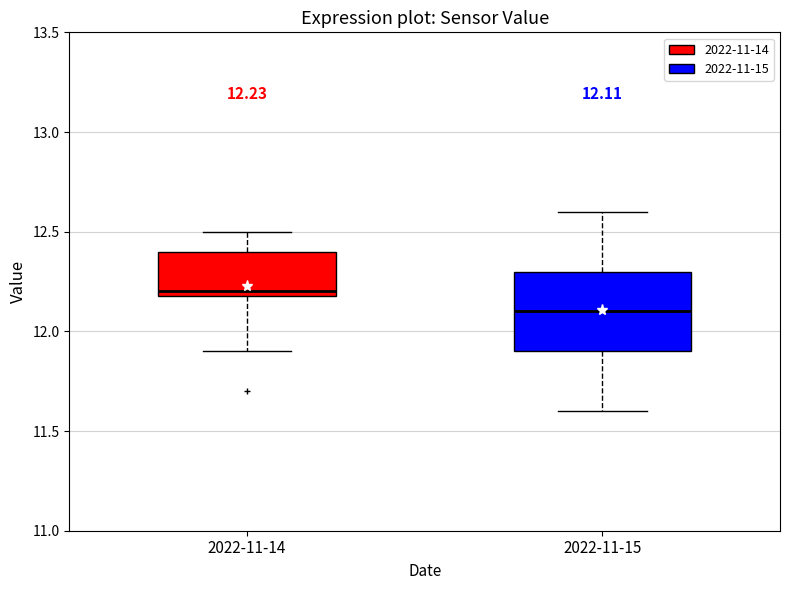

Which box has the lowest median line?

2022-11-15